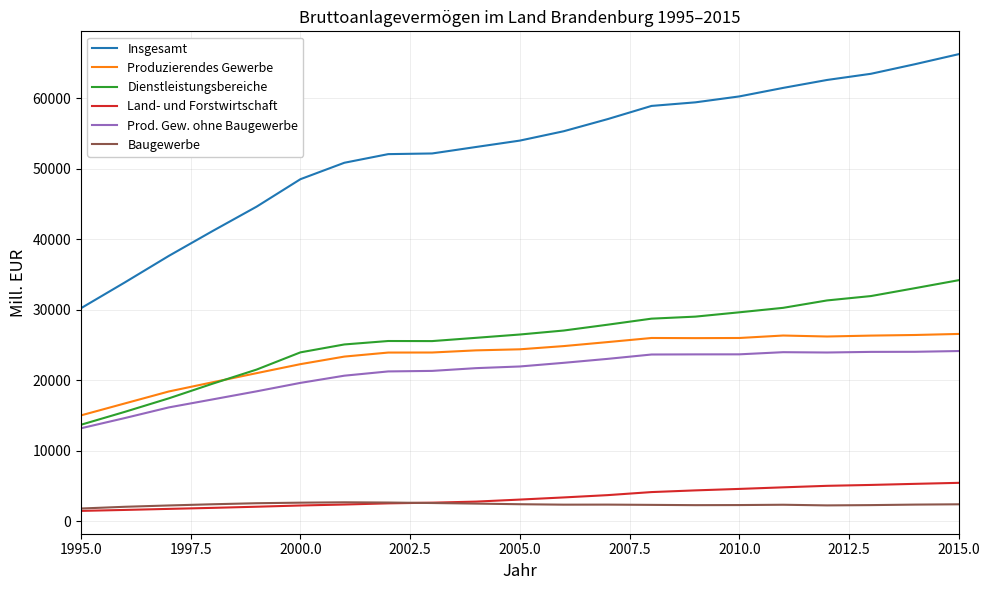

Which series has the widest spread of values?

Insgesamt